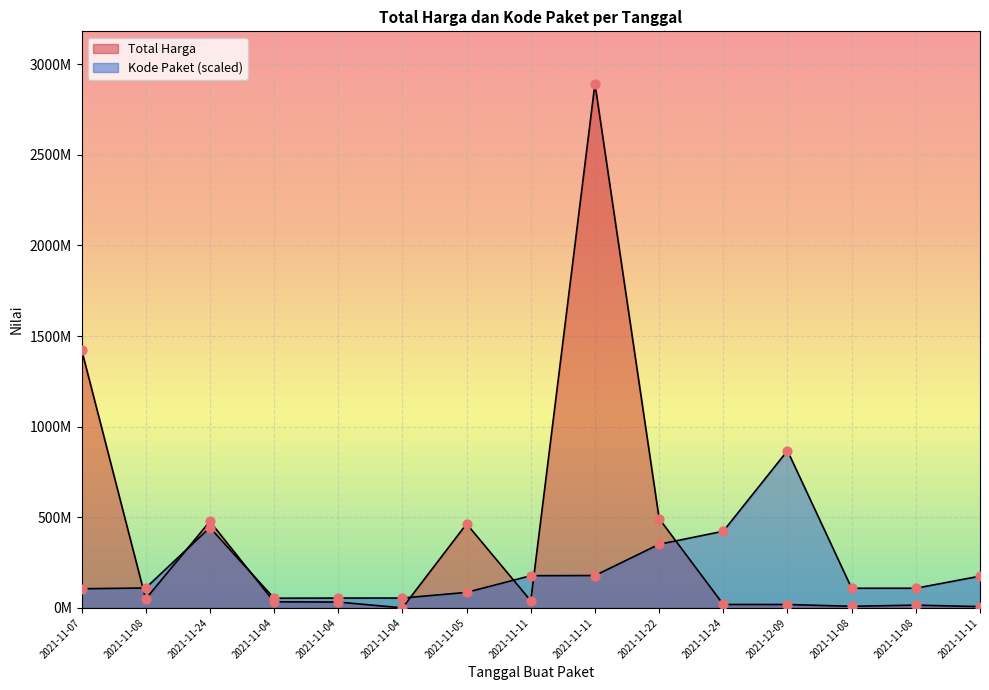

Which series contains the highest Y value?

Total Harga